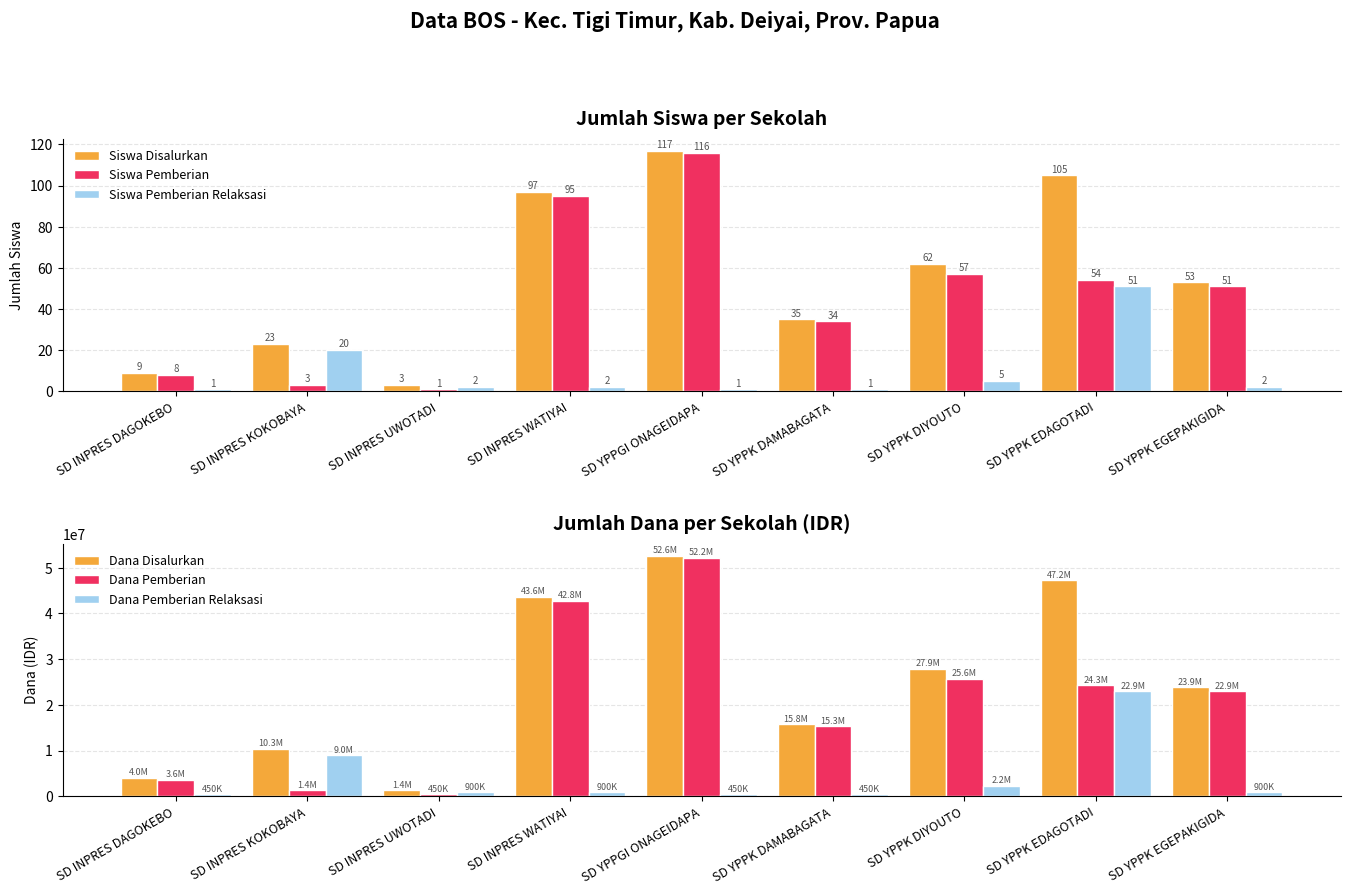

What is the total value across all series at SD YPPK EGEPAKIGIDA?

47700106